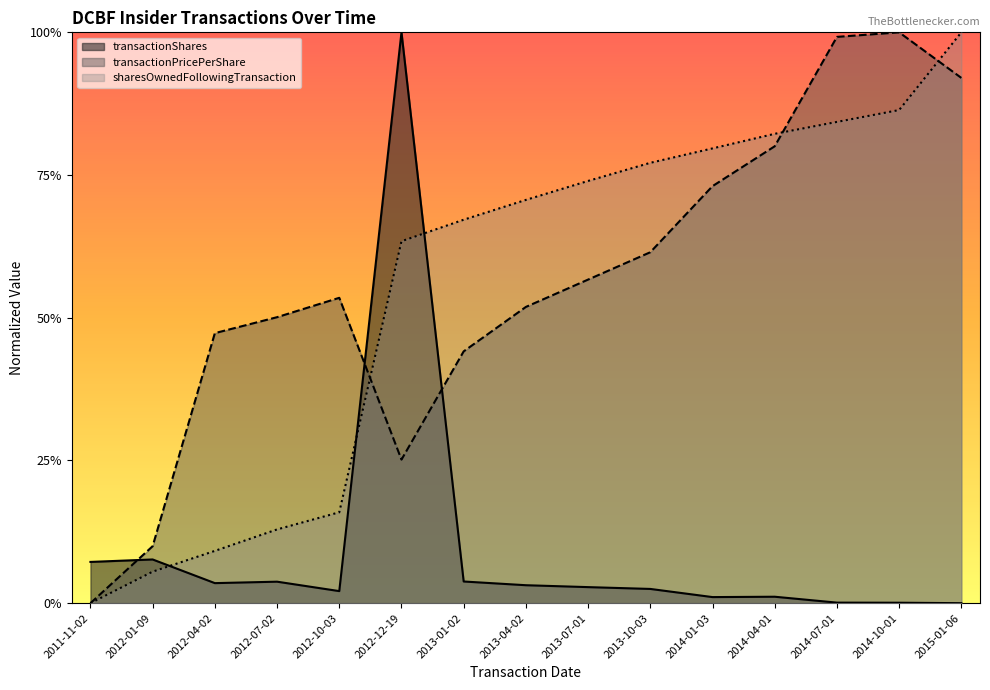

Count the number of data series in this chart.

3